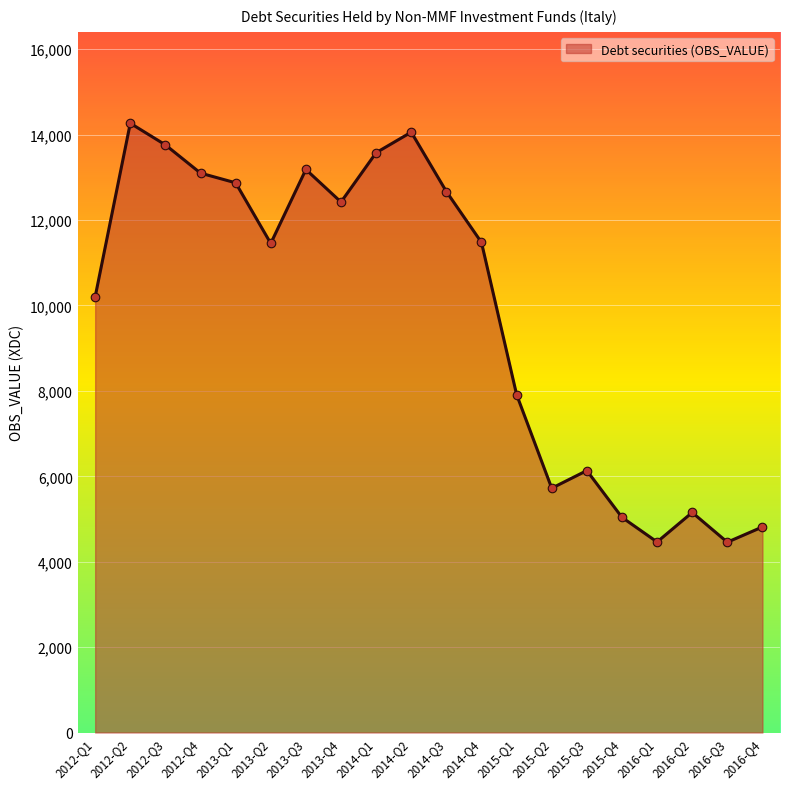

Between 2013-Q4 and 2014-Q4, which is larger?

2013-Q4